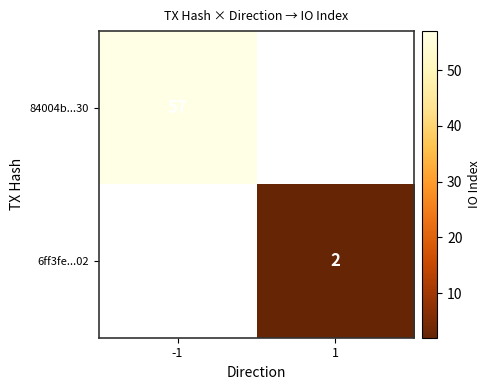

Is it true that 6ff3fe...02 equals 3 at 1?

False